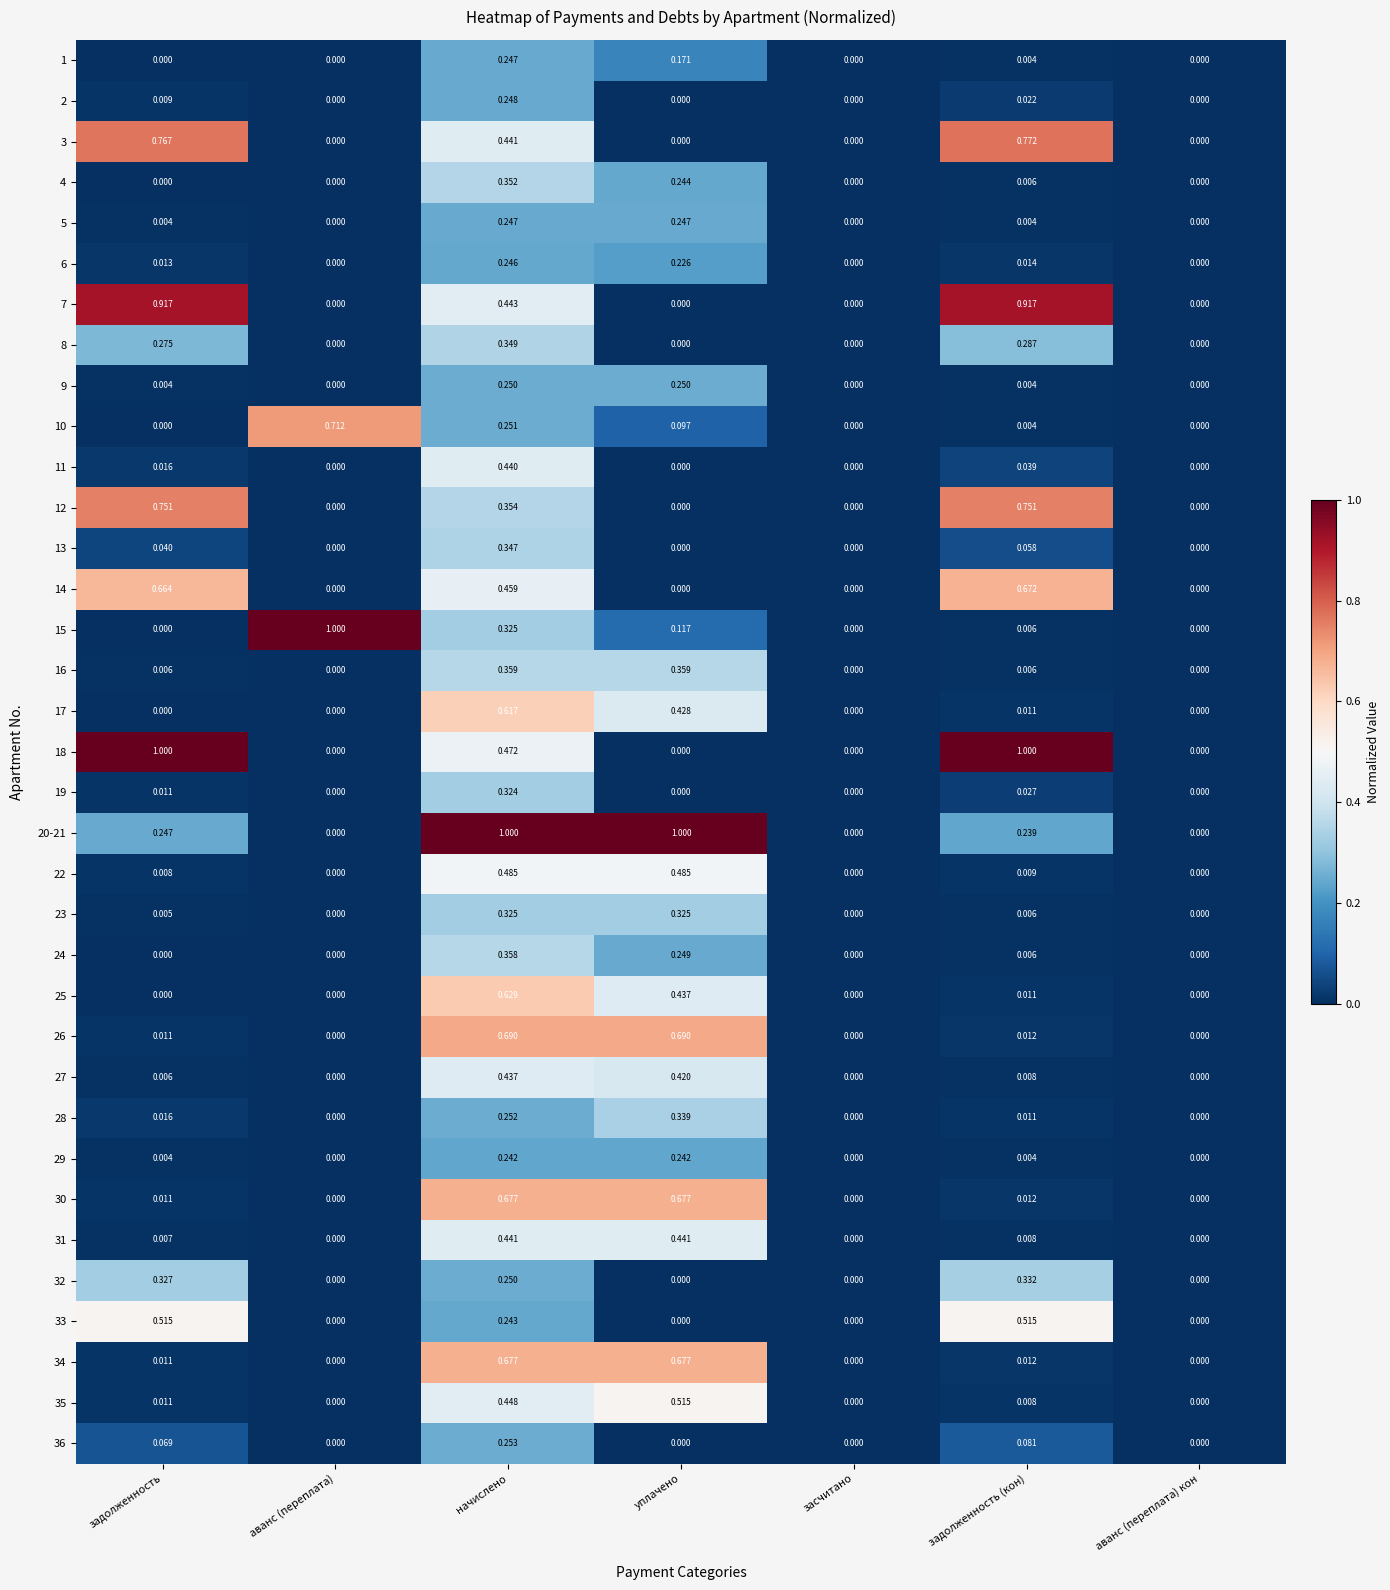

What is the difference between the highest and lowest values at задолженность?

1.0